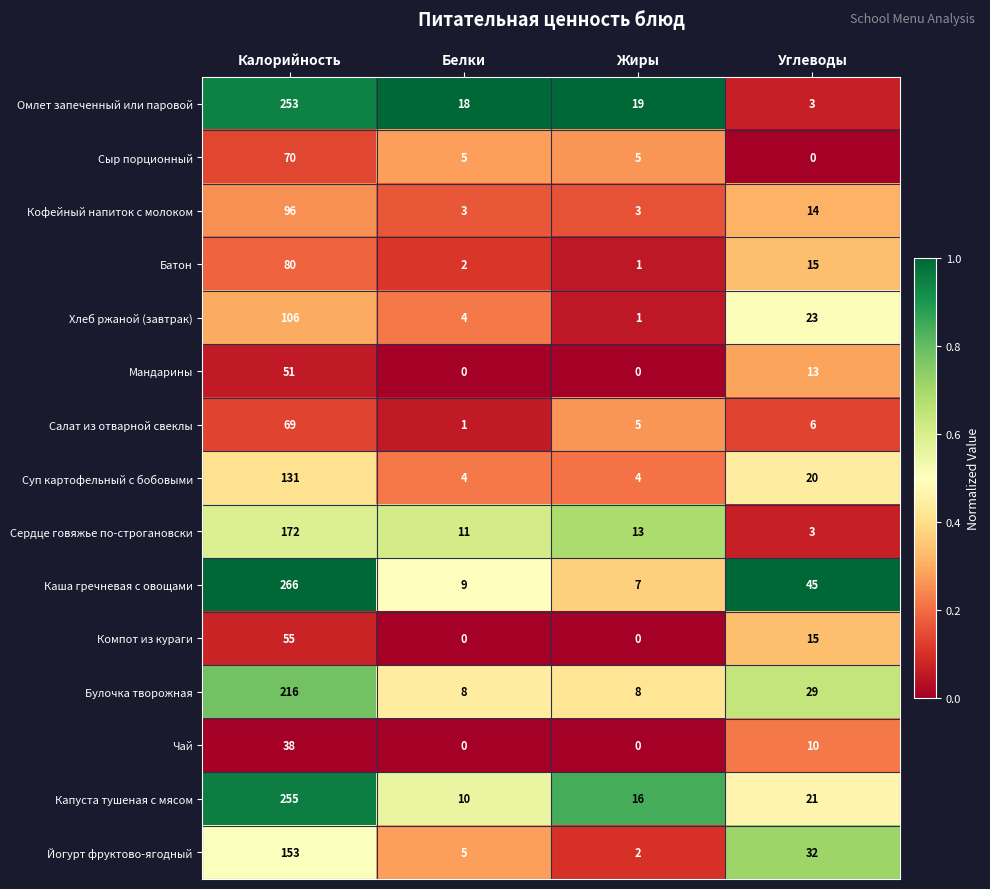

Where is Капуста тушеная с мясом nearest to the value 132?

Углеводы